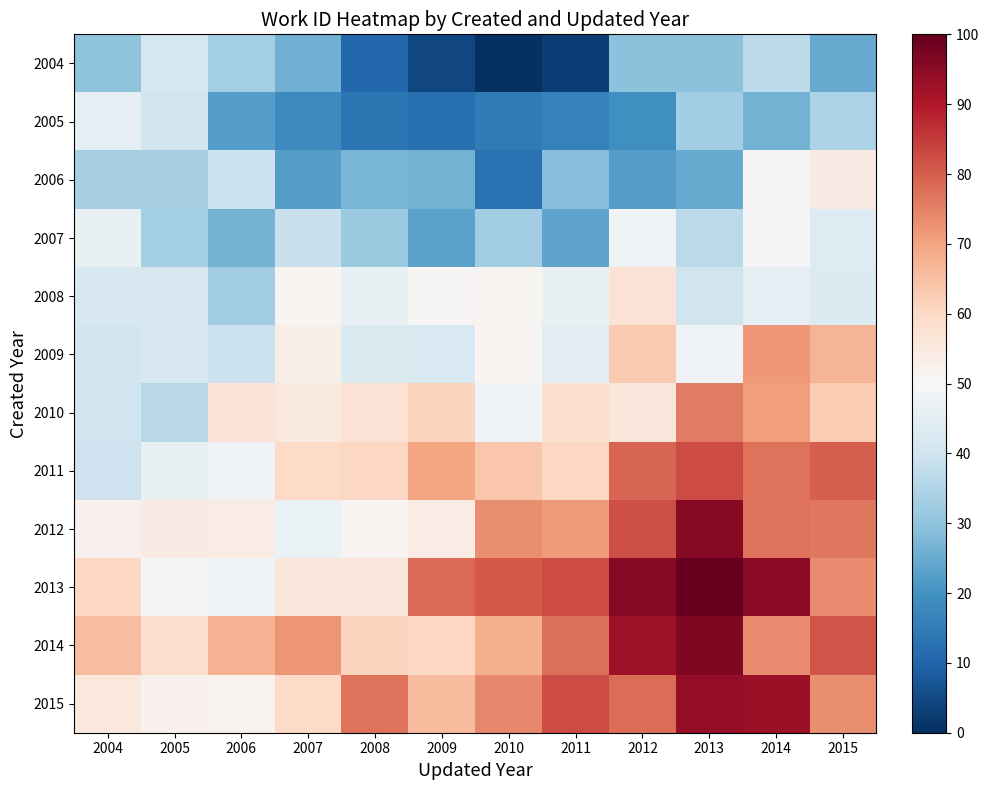

Reading right to left, what are all the values shown in this chart?

2004: 2015=24.6	2014=37.0	2013=29.3	2012=29.5	2011=2.8	2010=0.0	2009=4.4	2008=10.5	2007=26.0	2006=33.0	2005=41.3	2004=29.9
2005: 2015=34.0	2014=26.4	2013=32.8	2012=19.2	2011=16.3	2010=14.8	2009=12.2	2008=14.0	2007=18.2	2006=22.4	2005=40.1	2004=45.7
2006: 2015=54.2	2014=50.4	2013=24.9	2012=22.6	2011=28.6	2010=12.7	2009=26.4	2008=27.1	2007=22.5	2006=39.2	2005=33.5	2004=33.2
2007: 2015=43.6	2014=49.4	2013=36.4	2012=48.2	2011=23.7	2010=32.6	2009=23.1	2008=31.6	2007=39.0	2006=26.5	2005=32.9	2004=46.3
2008: 2015=43.1	2014=45.1	2013=40.1	2012=57.2	2011=46.3	2010=51.0	2009=50.7	2008=46.2	2007=51.1	2006=32.8	2005=42.1	2004=42.1
2009: 2015=66.9	2014=71.6	2013=48.2	2012=63.3	2011=44.3	2010=51.0	2009=42.4	2008=42.6	2007=53.0	2006=39.1	2005=41.8	2004=40.3
2010: 2015=62.9	2014=70.8	2013=76.0	2012=55.9	2011=58.2	2010=47.6	2009=61.0	2008=57.4	2007=55.0	2006=56.3	2005=36.0	2004=40.1
2011: 2015=79.7	2014=77.3	2013=82.7	2012=79.1	2011=60.3	2010=64.0	2009=69.7	2008=60.2	2007=59.8	2006=48.2	2005=46.5	2004=39.5
2012: 2015=76.3	2014=77.1	2013=95.6	2012=82.2	2011=71.3	2010=73.2	2009=53.7	2008=51.6	2007=46.5	2006=53.8	2005=54.3	2004=52.2
2013: 2015=73.7	2014=94.6	2013=100.0	2012=95.5	2011=82.5	2010=80.5	2009=78.3	2008=55.7	2007=55.5	2006=47.8	2005=49.4	2004=60.5
2014: 2015=81.3	2014=73.6	2013=96.6	2012=92.5	2011=77.7	2010=67.6	2009=60.2	2008=61.3	2007=71.9	2006=67.2	2005=58.6	2004=65.4
2015: 2015=73.1	2014=92.8	2013=94.0	2012=77.7	2011=82.5	2010=74.1	2009=65.7	2008=77.1	2007=59.7	2006=51.9	2005=52.3	2004=55.3